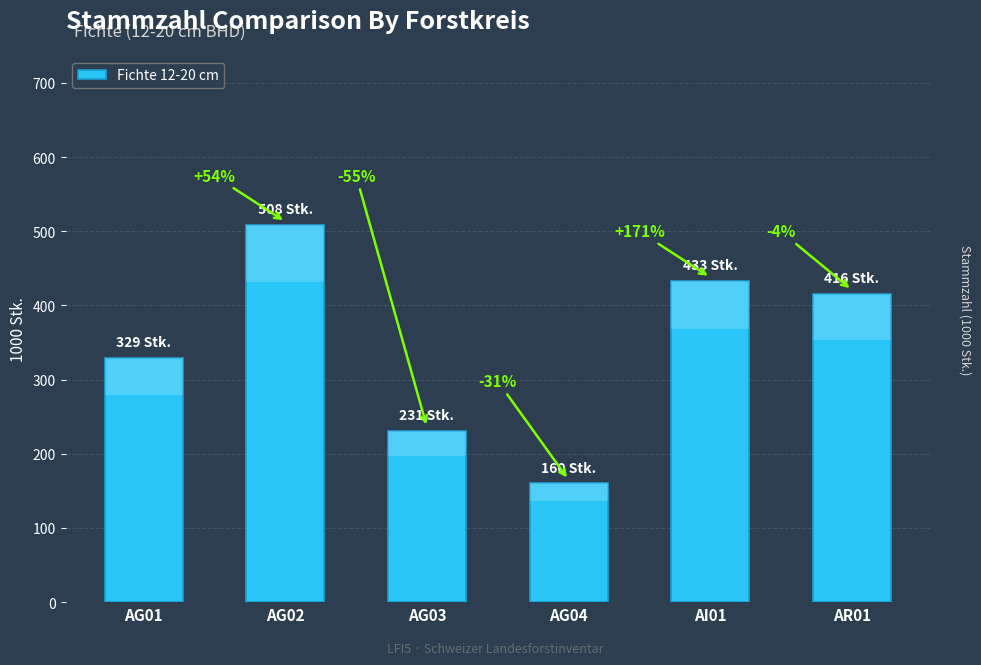

What is the value of the 3rd bar from the left?

231